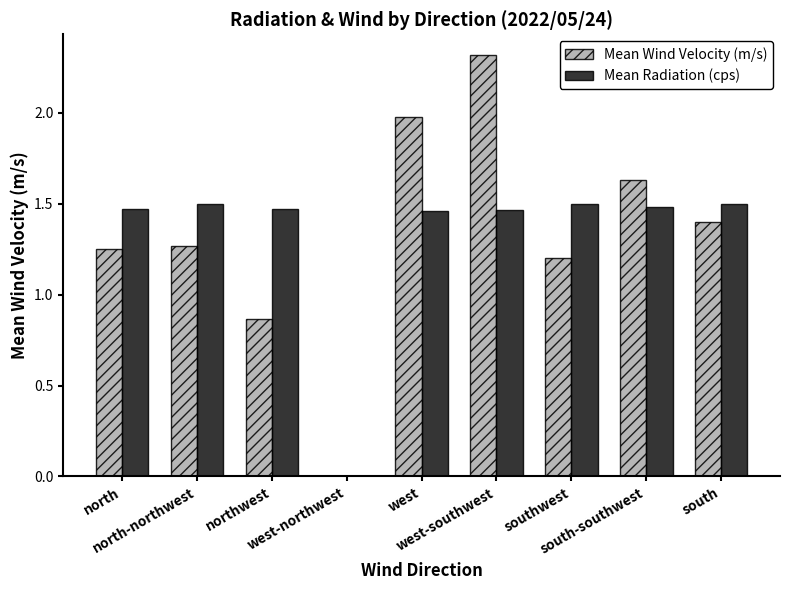

What is the greatest value displayed?

2.3